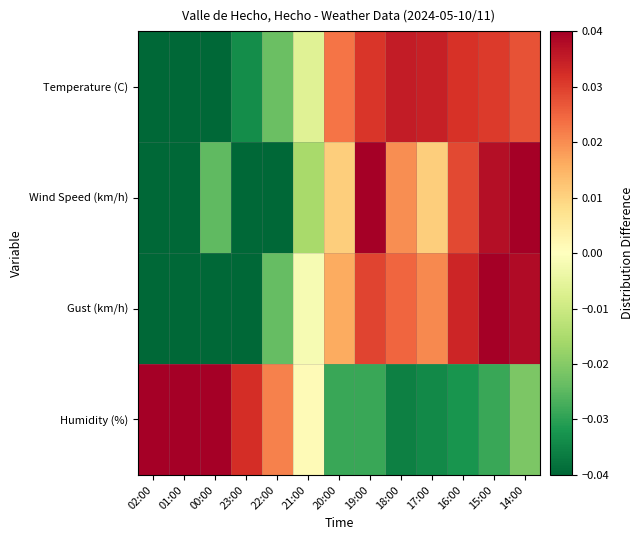

At 17:00, list the series in order from largest to smallest.

Temperature (C), Gust (km/h), Wind Speed (km/h), Humidity (%)